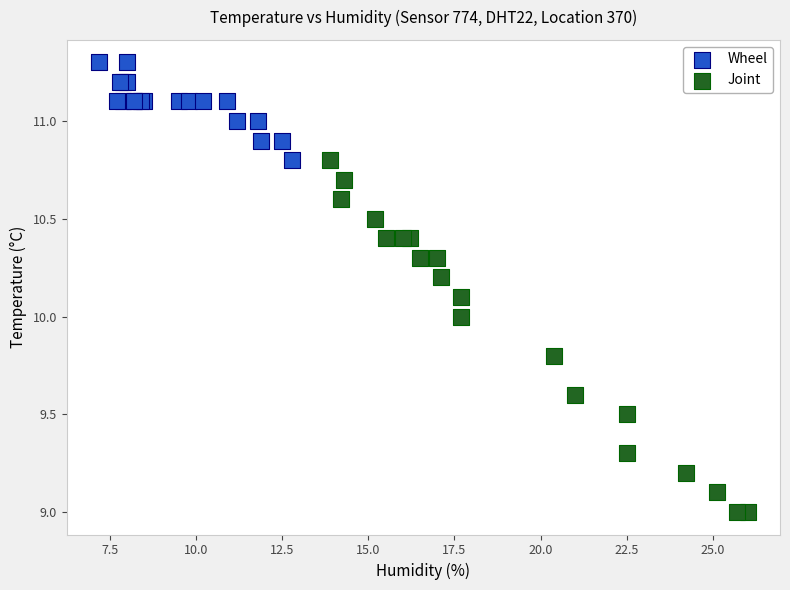

Which series contains the highest Y value?

Wheel